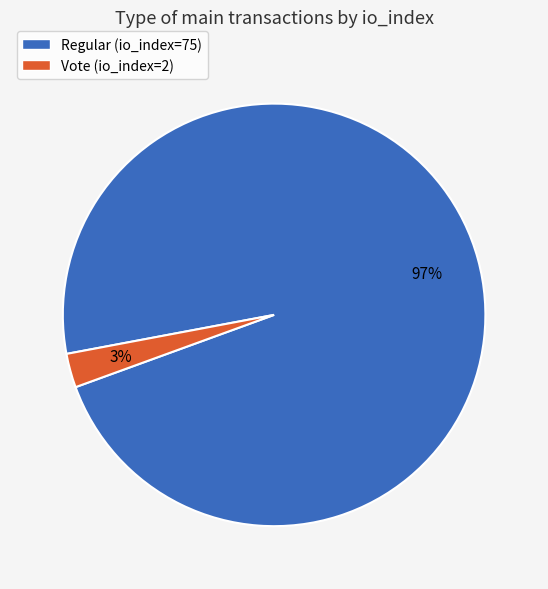

Rank the categories by value from lowest to highest.

Vote (io_index=2), Regular (io_index=75)